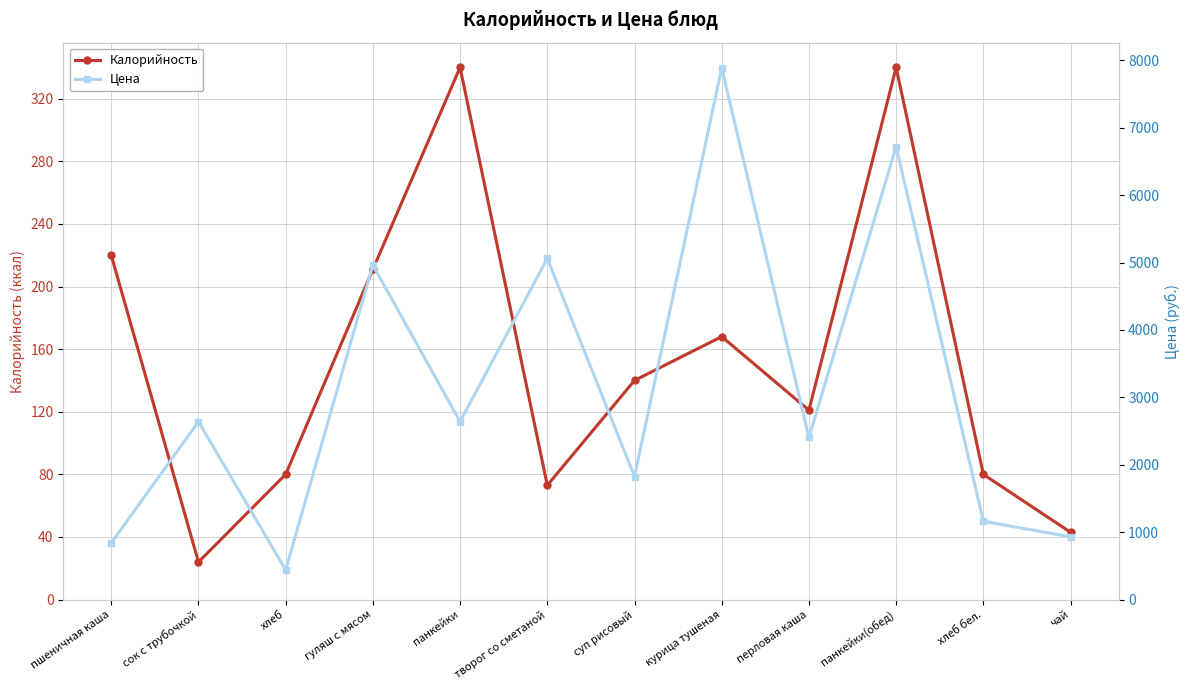

What is the value of the Цена point at the 2nd from the left?

2640